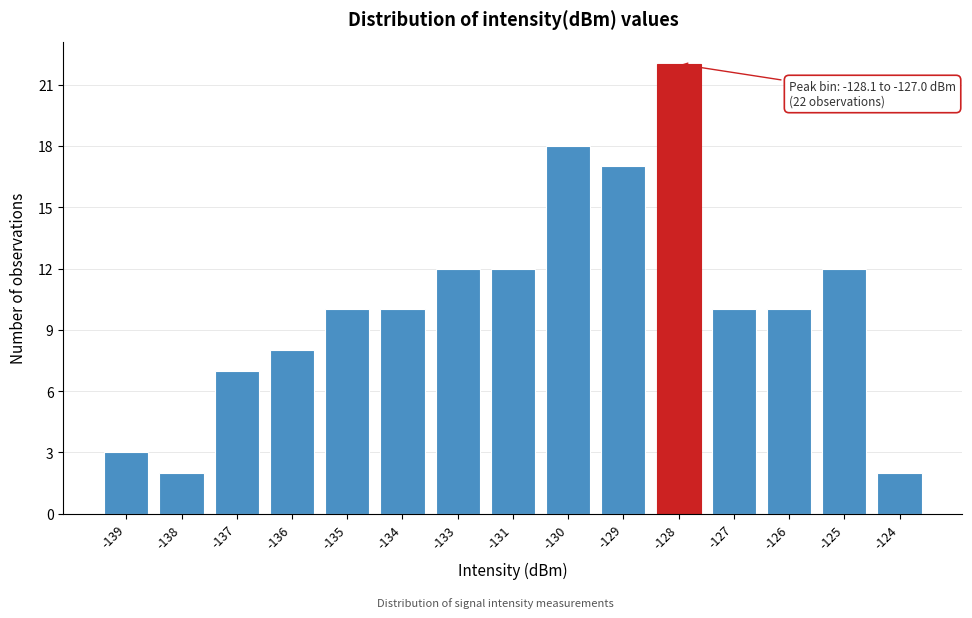

Reading left to right, what are all the values shown in this chart?

-139=3	-138=2	-137=7	-136=8	-135=10	-134=10	-133=12	-131=12	-130=18	-129=17	-128=22	-127=10	-126=10	-125=12	-124=2